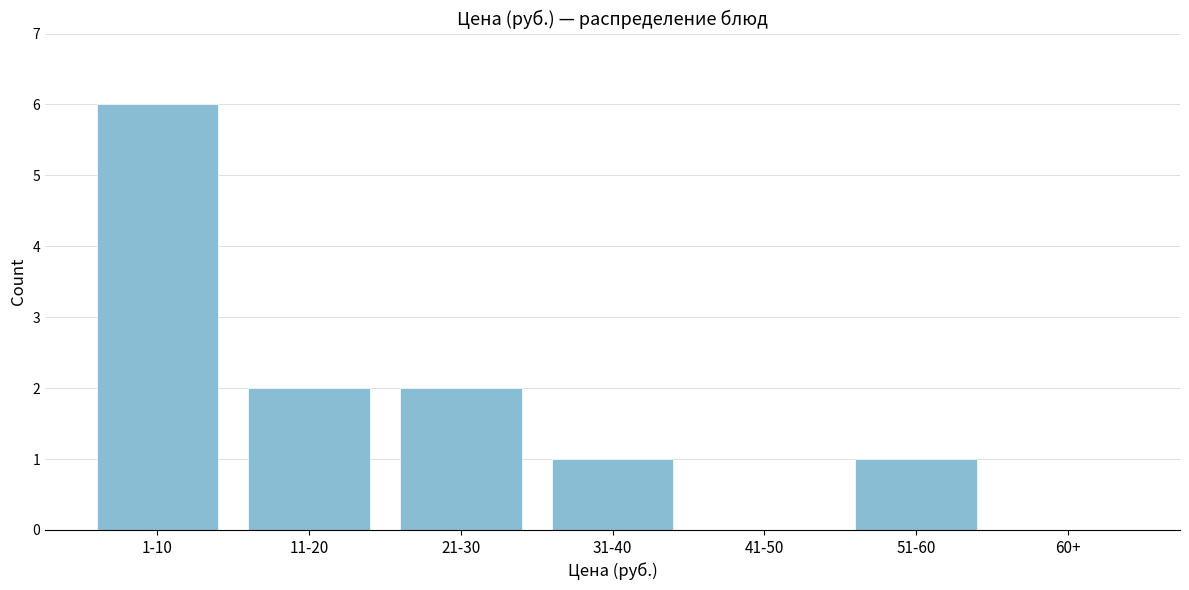

Reading left to right, list all the values displayed in this chart.

1-10=6	11-20=2	21-30=2	31-40=1	41-50=0	51-60=1	60+=0